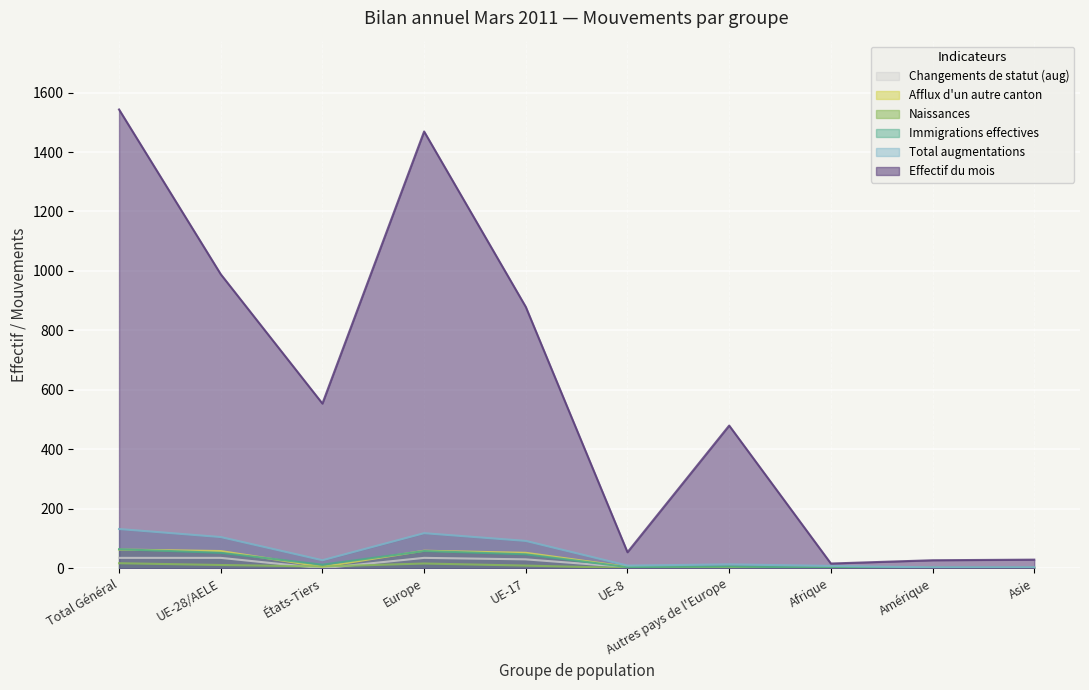

True or false: Changements de statut (aug) and Total augmentations intersect in this chart.

False